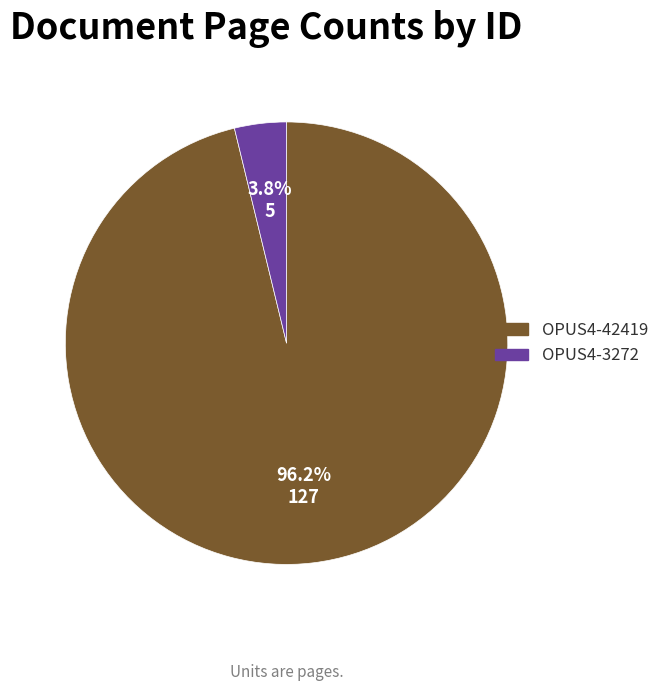

To the nearest percent, what is the difference between the largest and smallest slice percentages?

92%